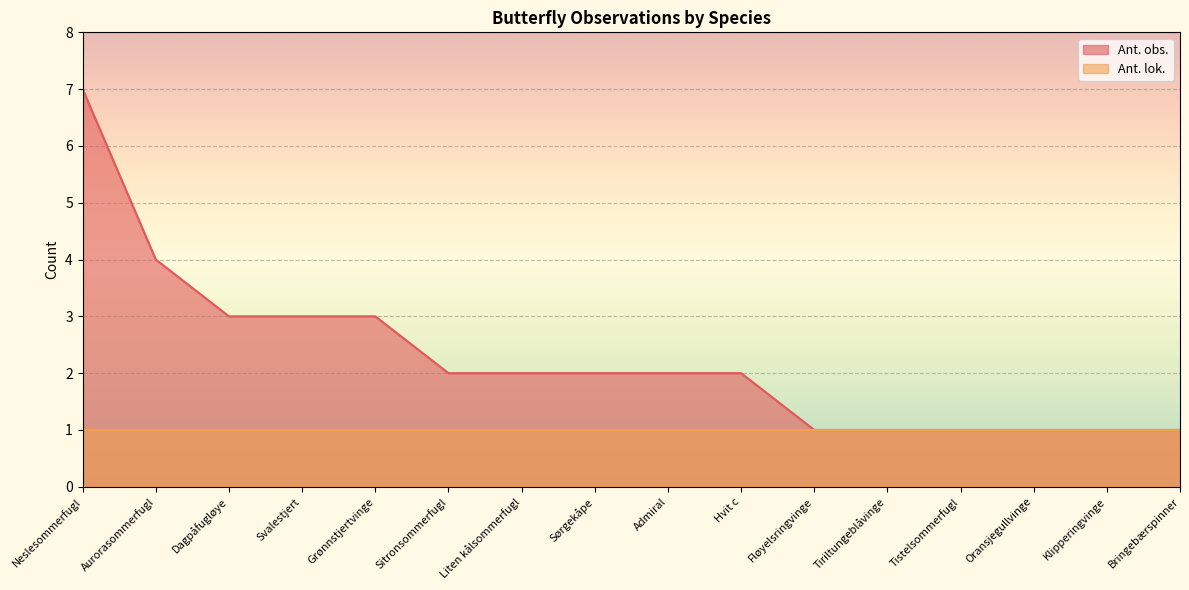

Does the chart display data point markers on the line(s)?

No